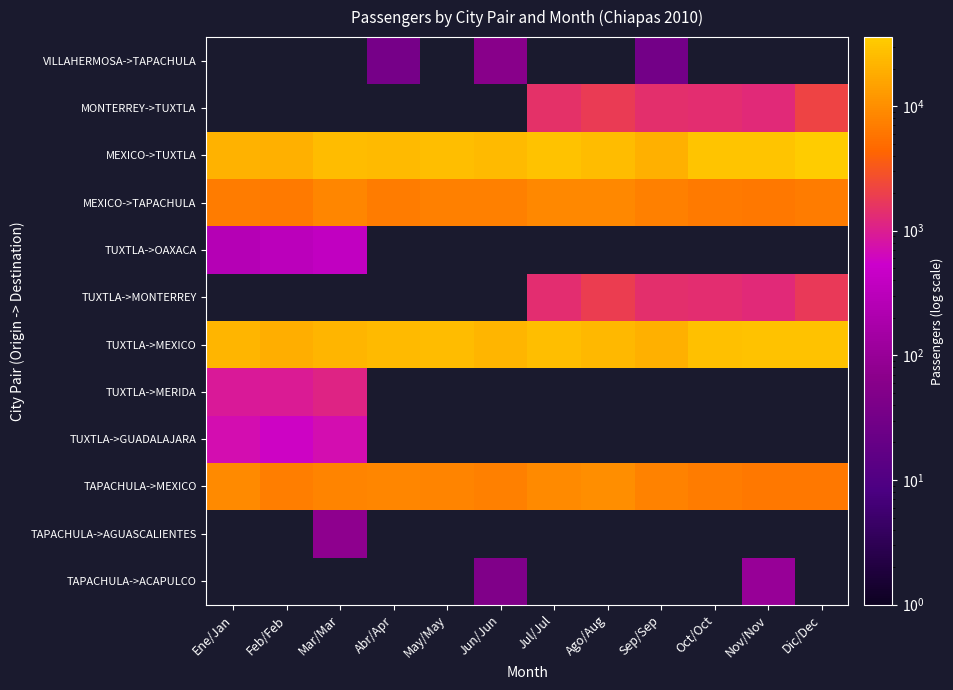

How many categories are shown in the chart?

12